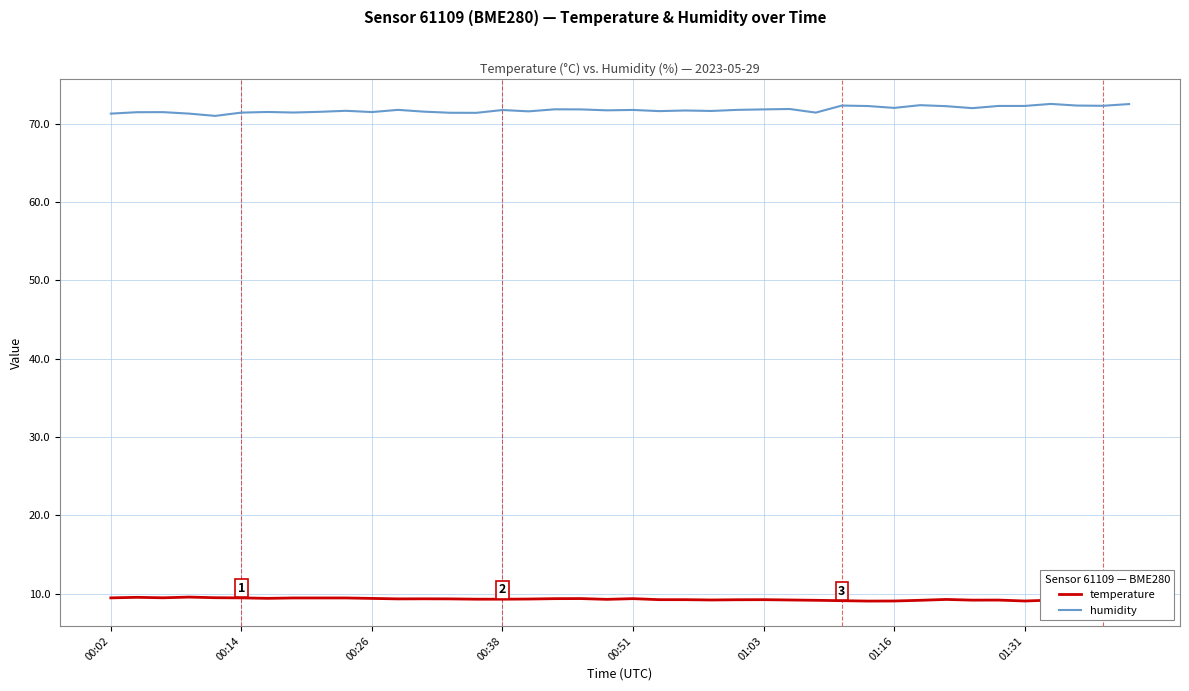

True or false: temperature and humidity cross at least once.

False